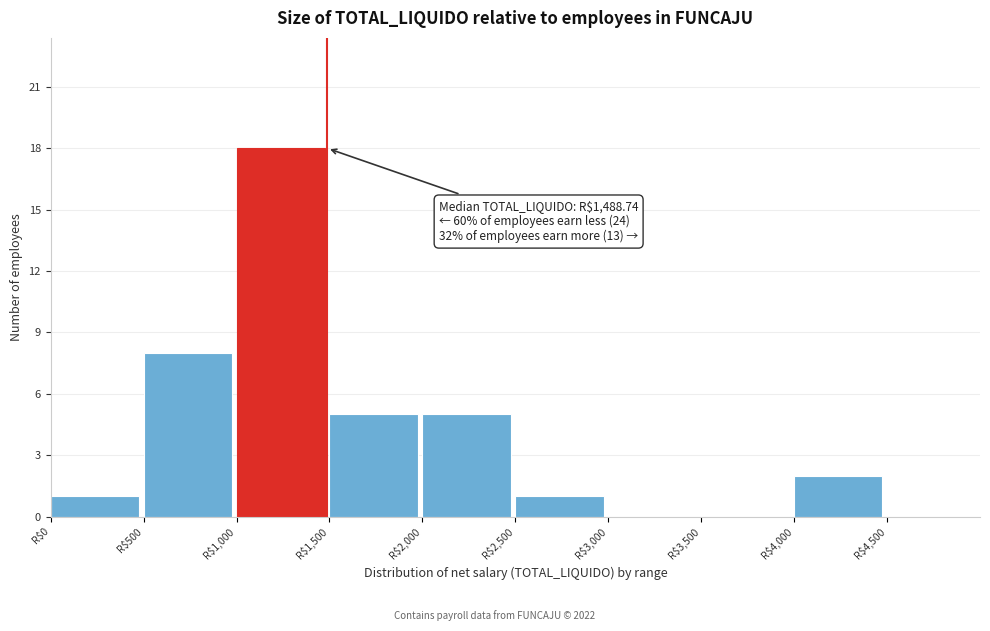

Over which range of the x-axis is the bar tallest?

1000 to 1500